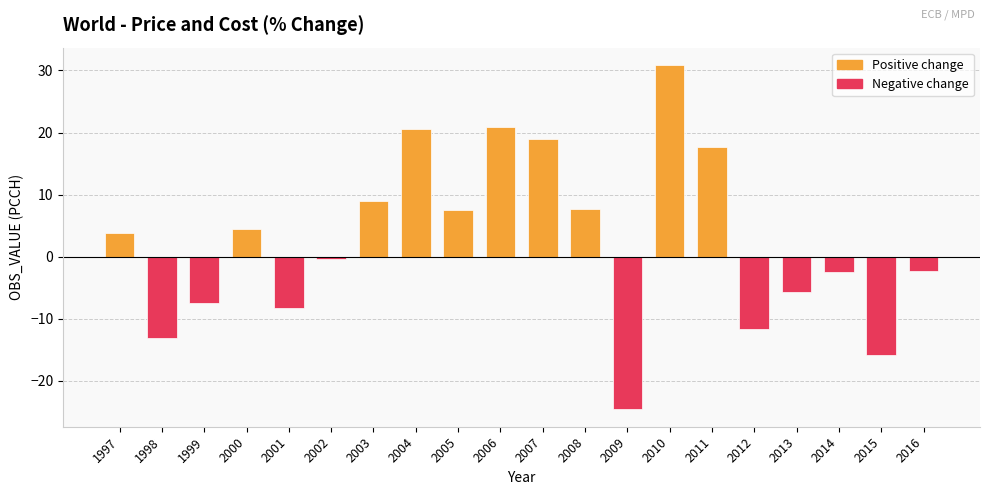

What is the value of the 4th bar from the left?

4.4